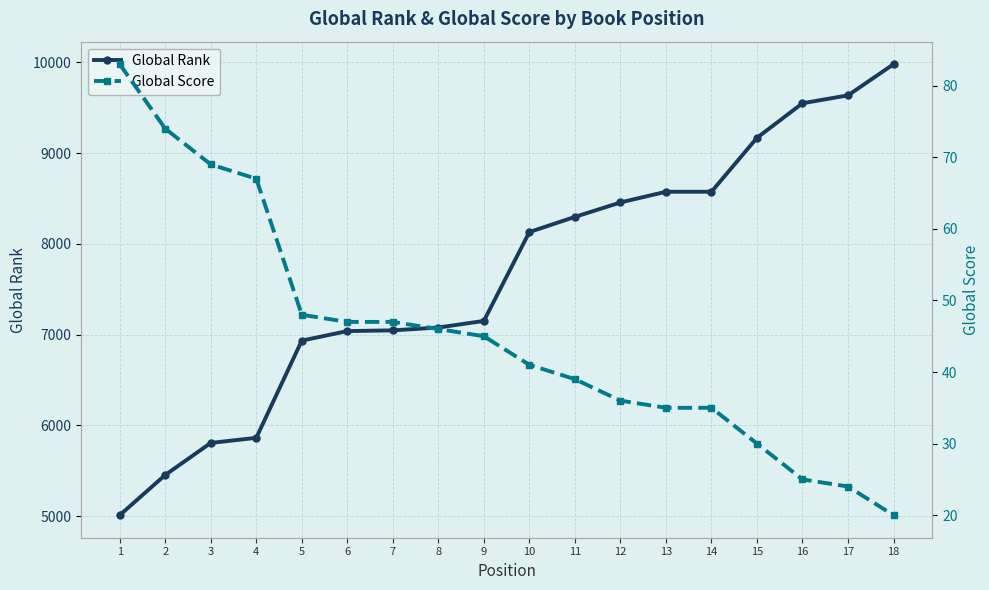

The Global Rank series shows 11399 at 12. True or false?

False